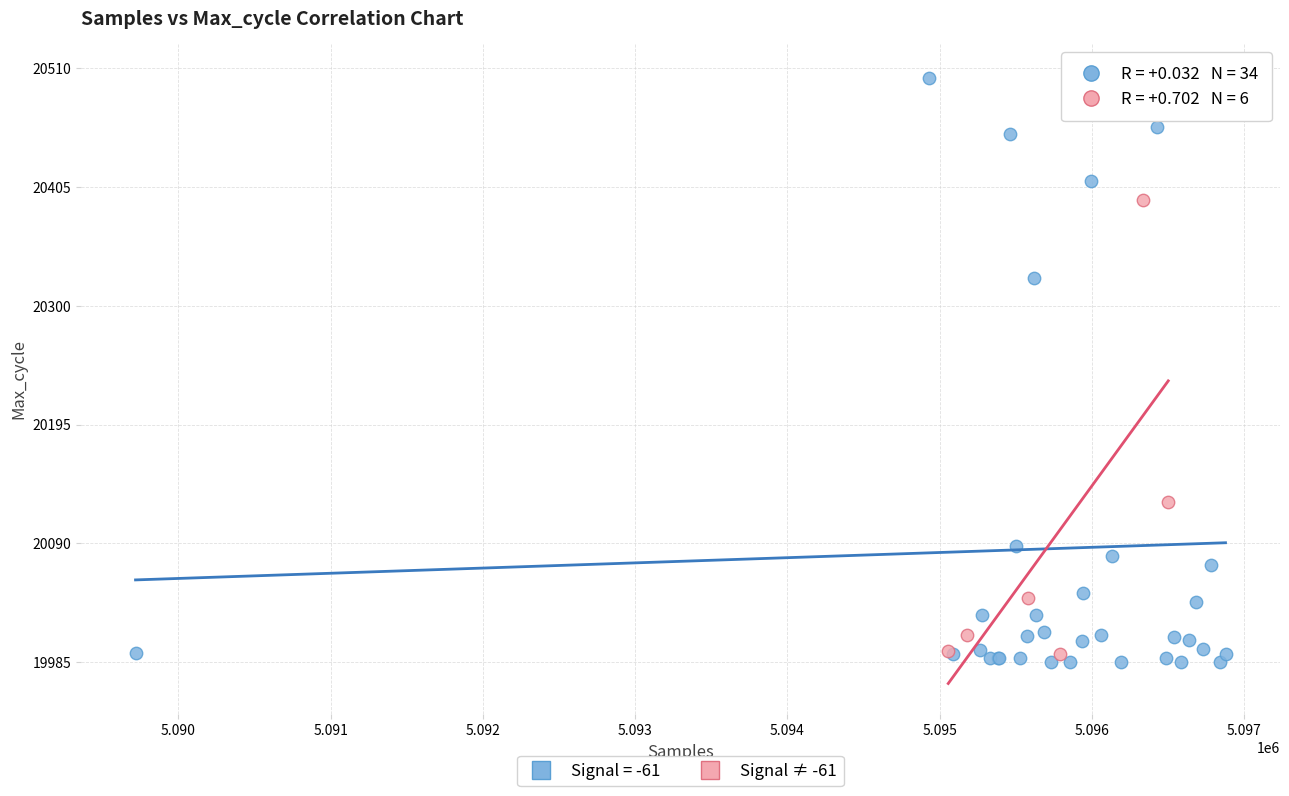

Which series has the largest Y range (max minus min)?

Signal = -61